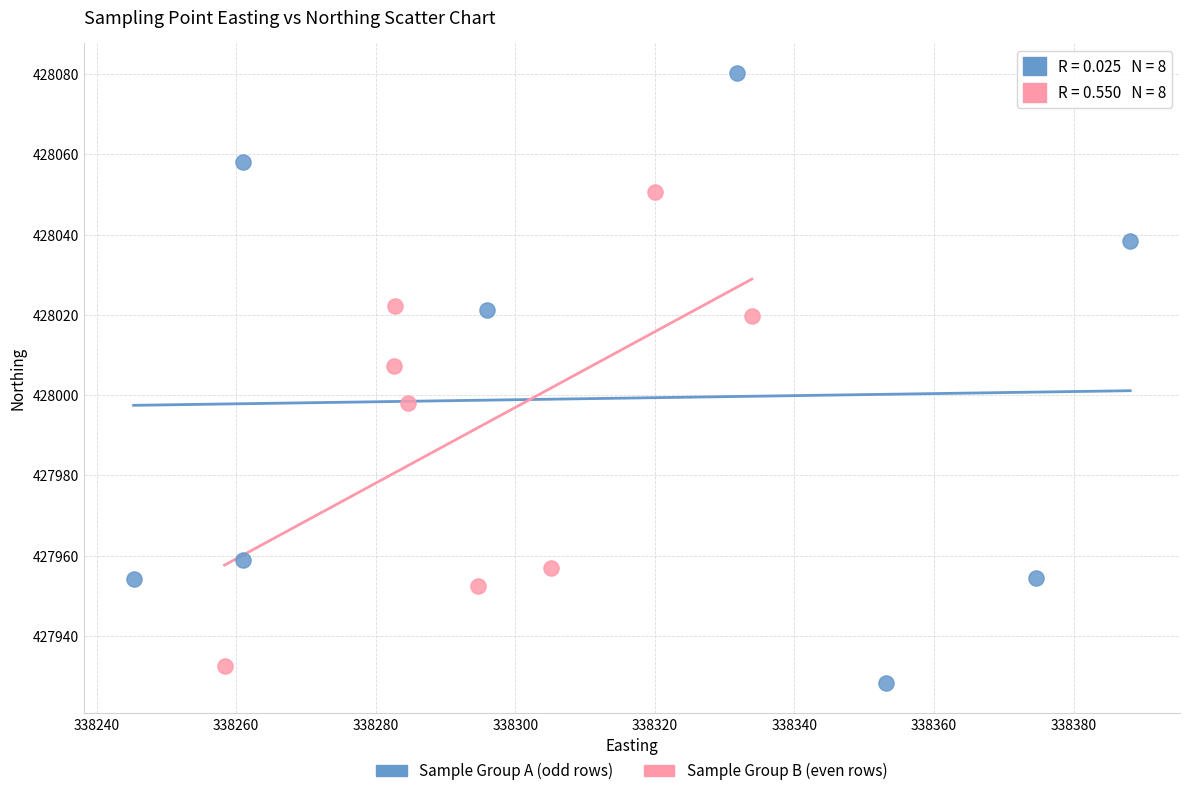

Which series contains the highest Y value?

Sample Group A (odd rows)